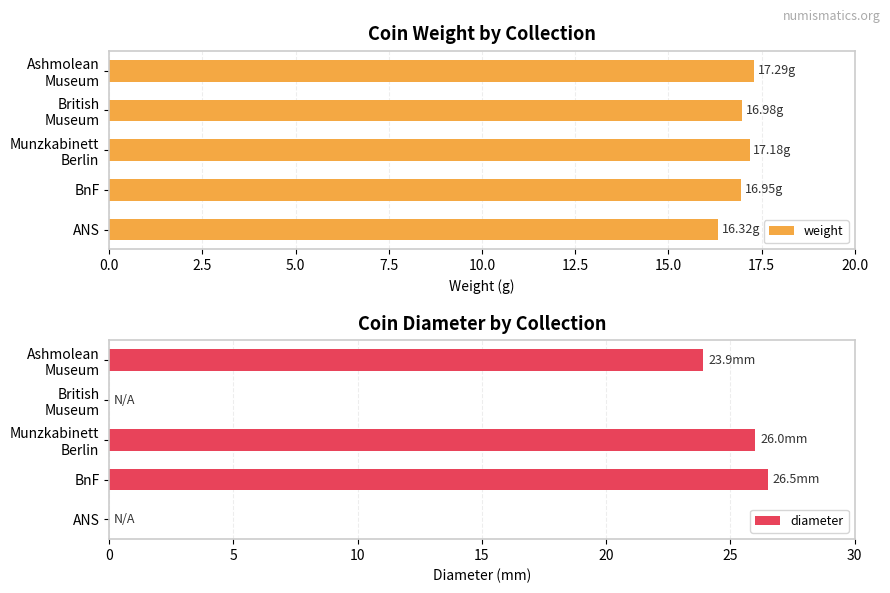

How many values in the diameter series exceed 23?

3